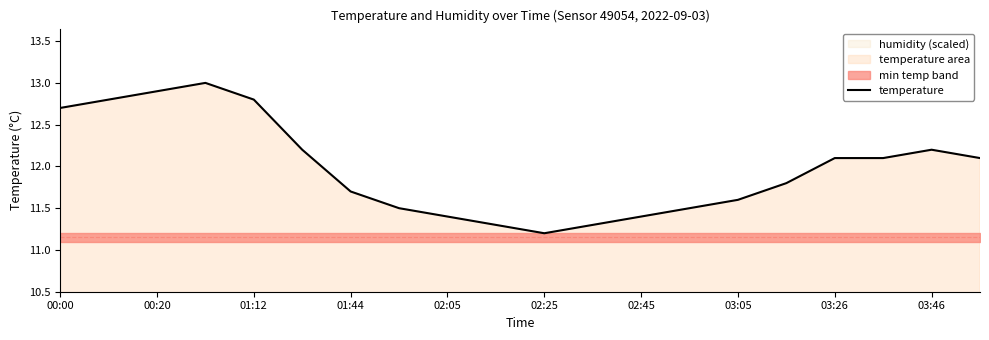

At which label does temperature first exceed 12?

00:00